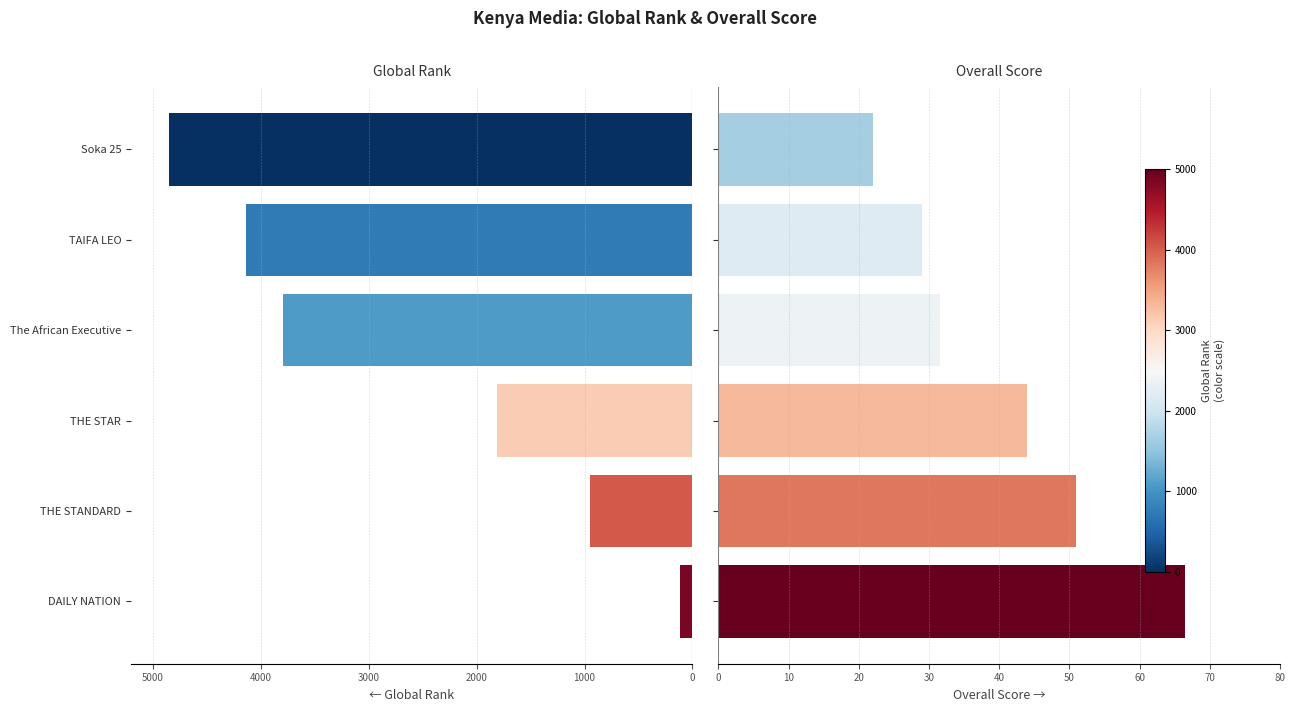

Which series has the largest range (max minus min)?

Global_rank